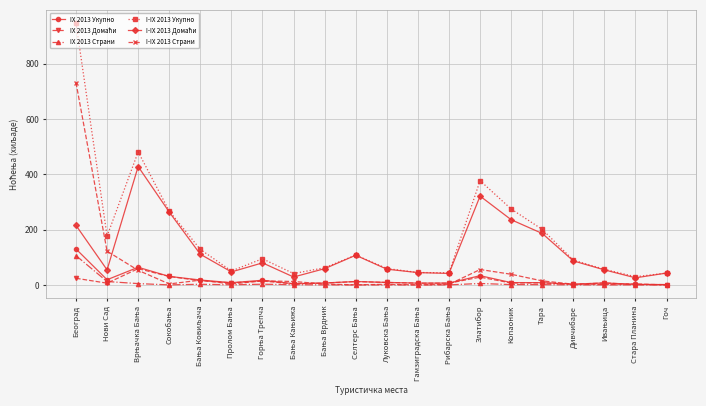

True or false: I-IX 2013 Укупно has more than 0 points higher than both neighbors.

True